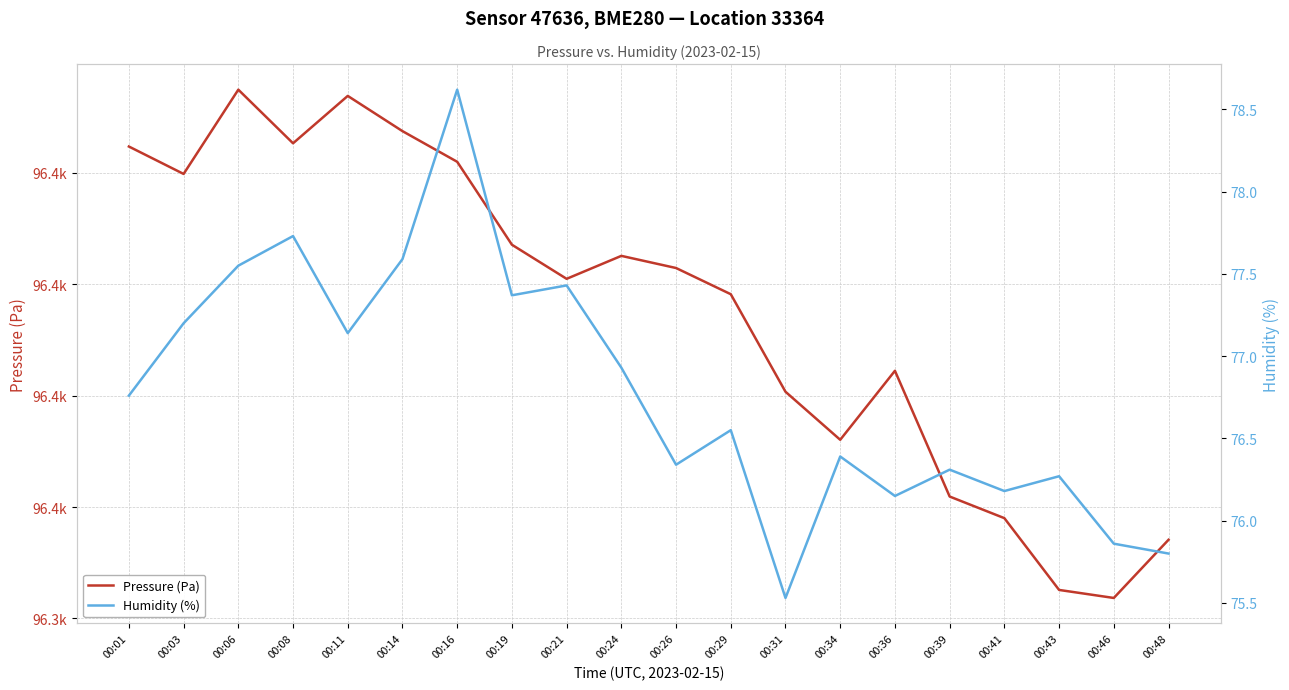

In Pressure (Pa), how many points are lower than both neighbors (excluding endpoints)?

5